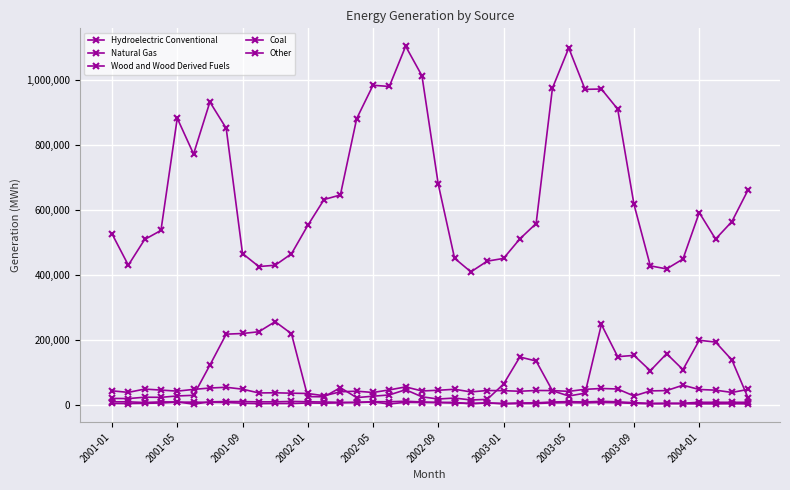

Is this an area chart (filled region under the line)?

No